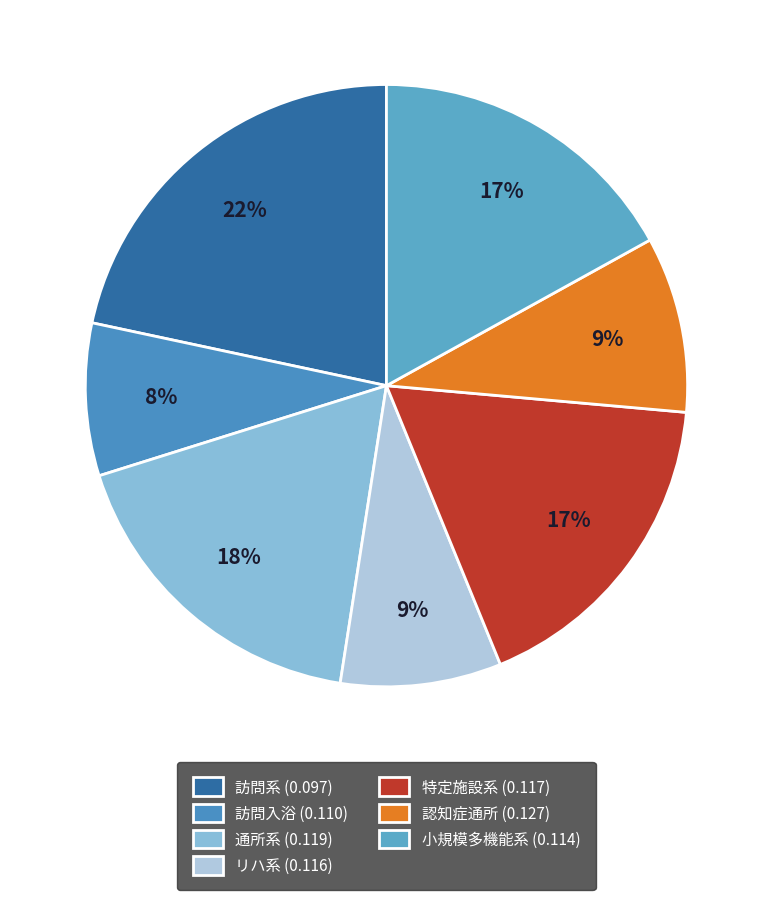

Count the number of slices in the pie.

7